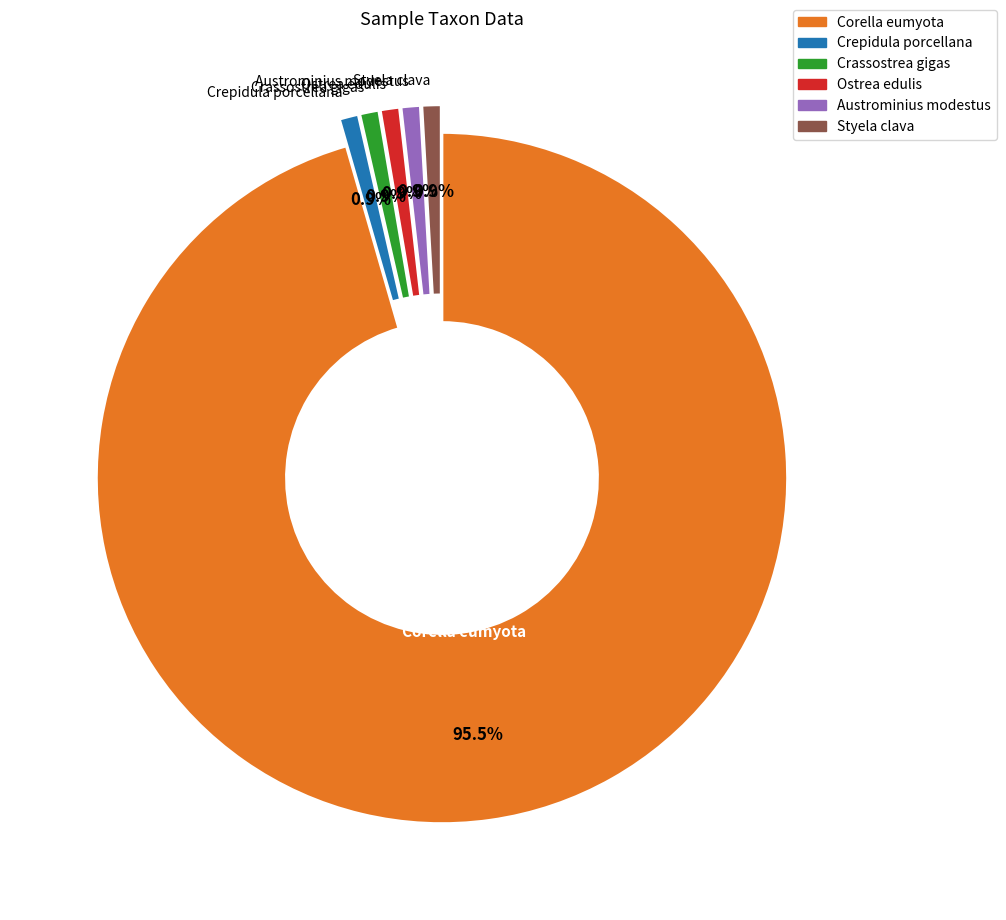

What percentage do Austrominius modestus and Styela clava together represent?

1.8%